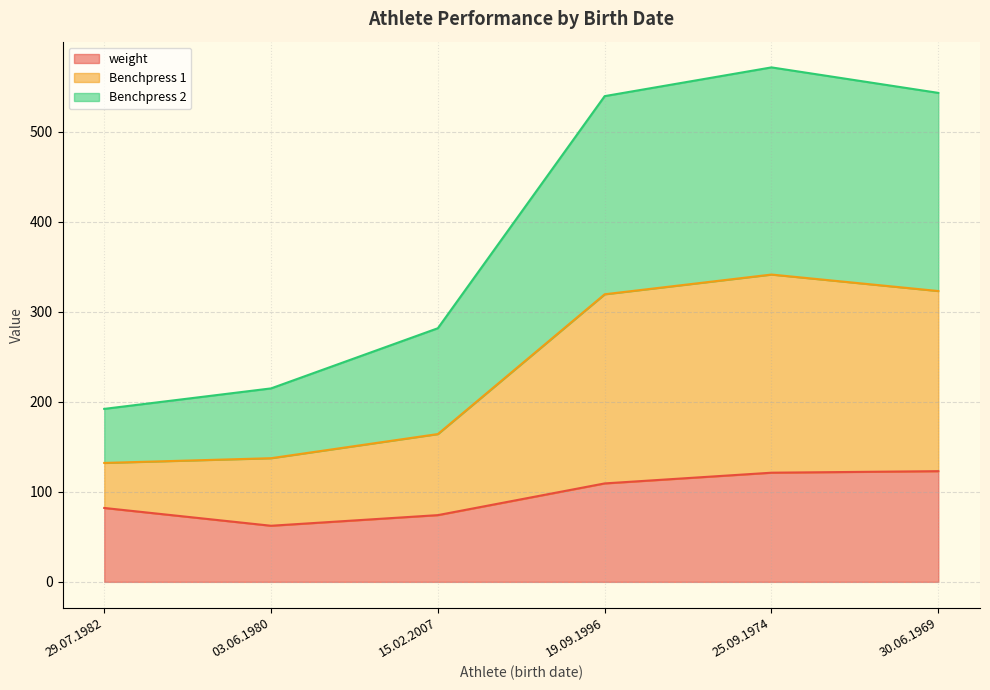

Is it true that Benchpress 2 equals 531.3 at 19.09.1996?

False